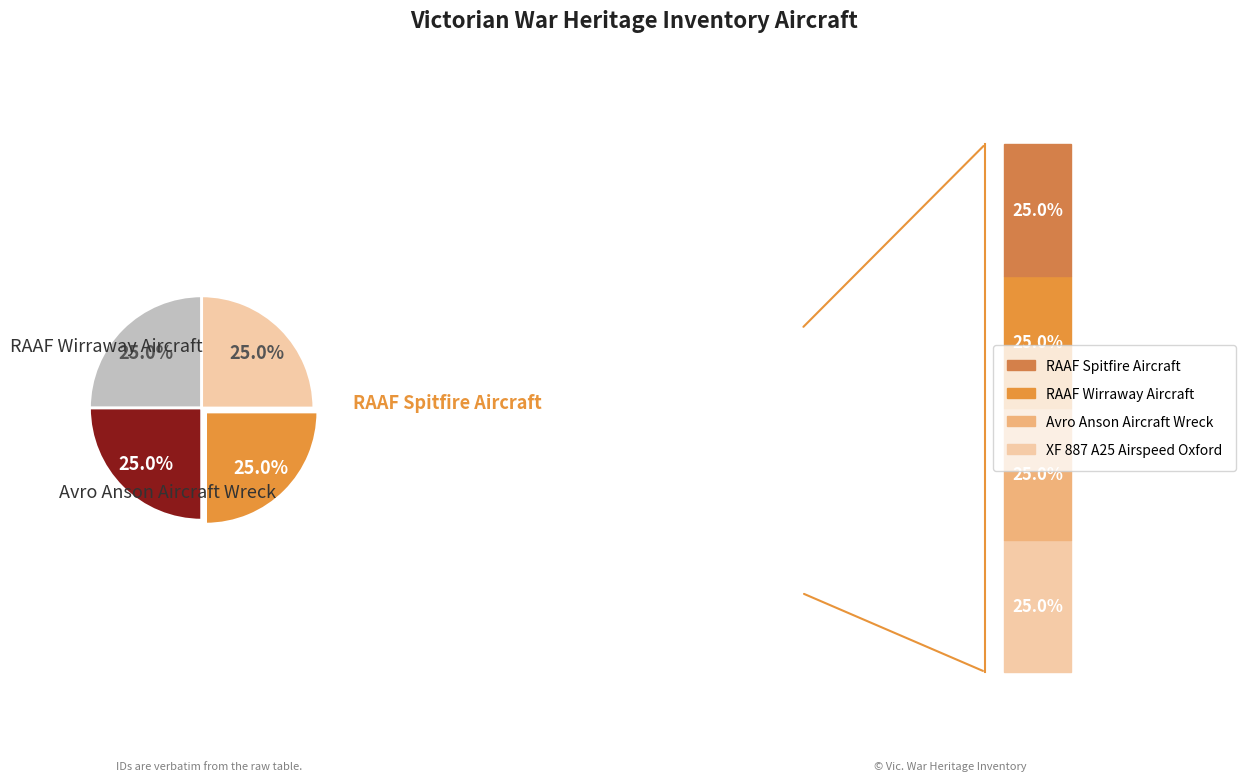

Is there a majority slice in this chart?

No